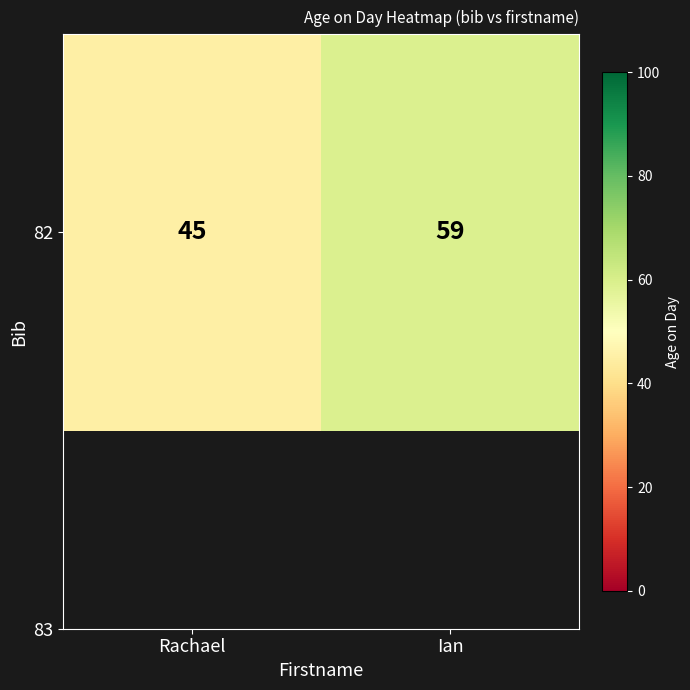

Rank the categories by value from lowest to highest.

Rachael, Ian